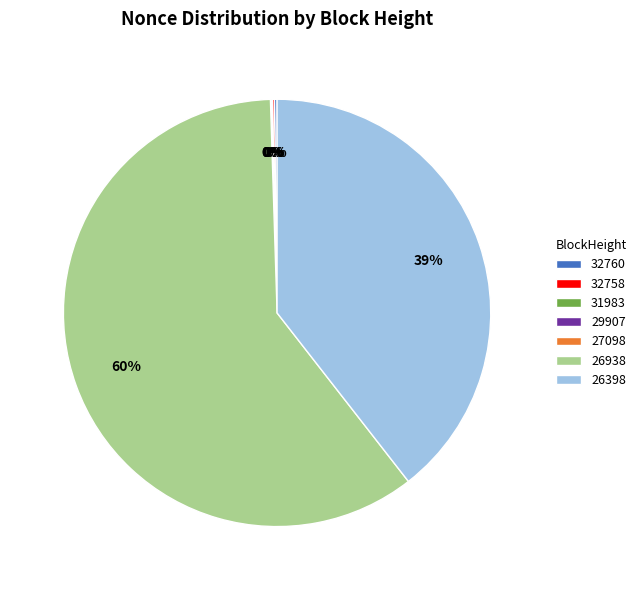

What is the total percentage of 26938 and 32760?

60.2%